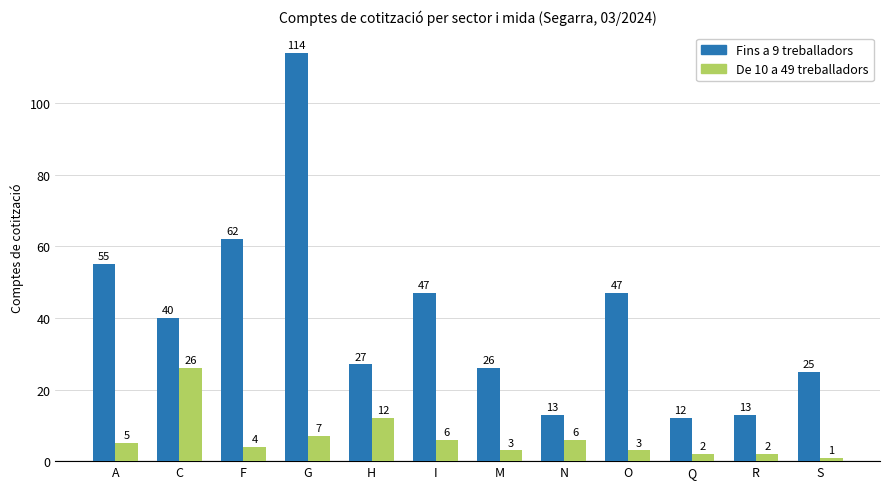

How many categories are shown in the chart?

12